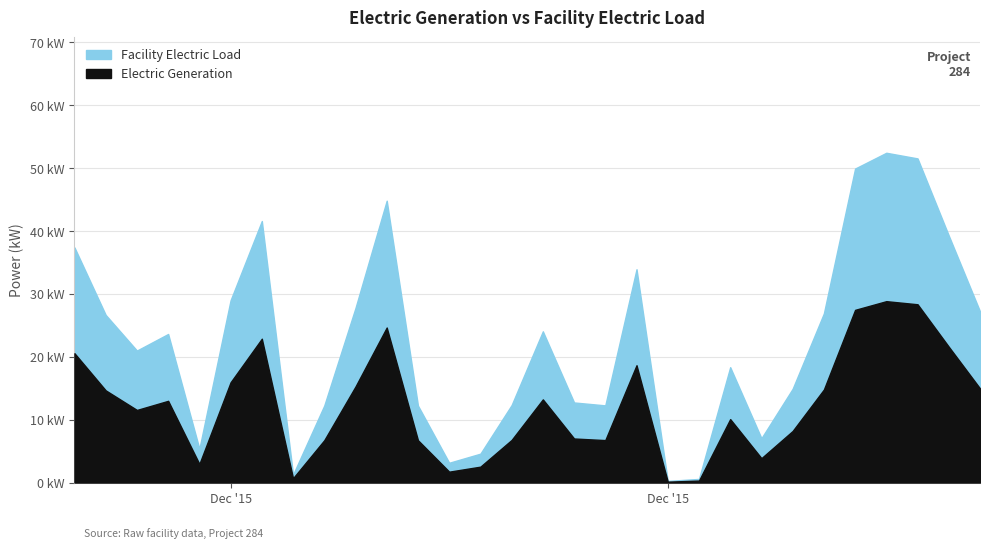

True or false: Facility Electric Load and Electric Generation intersect in this chart.

False